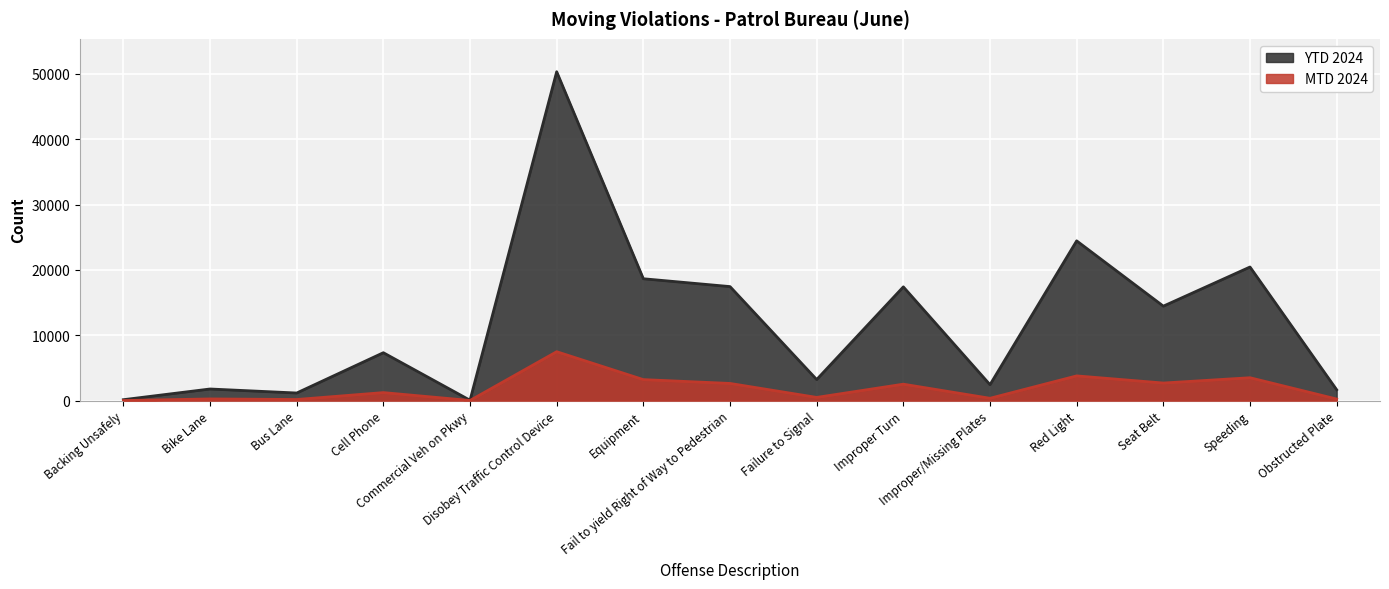

The YTD 2024 series shows 18658 at Equipment. True or false?

True